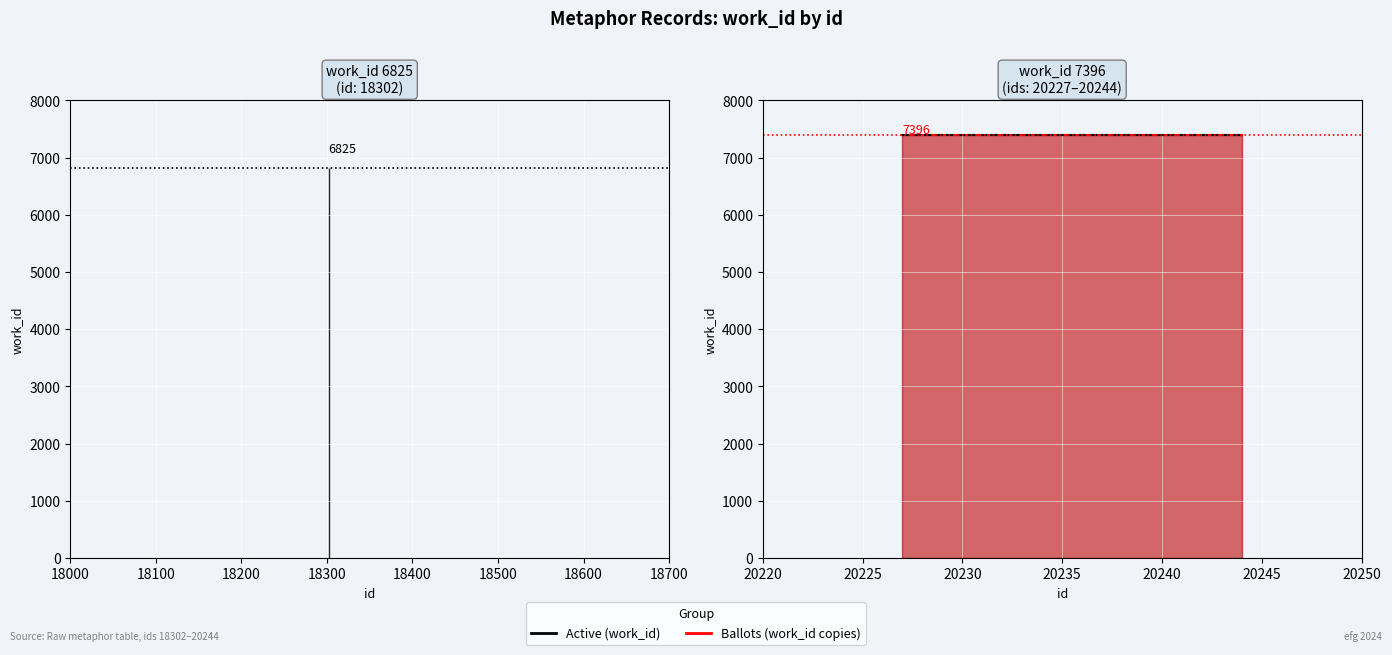

Which category has the lowest value across all series?

18302